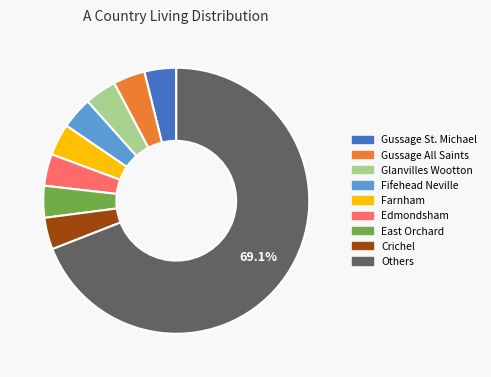

Is there a majority slice in this chart?

Yes